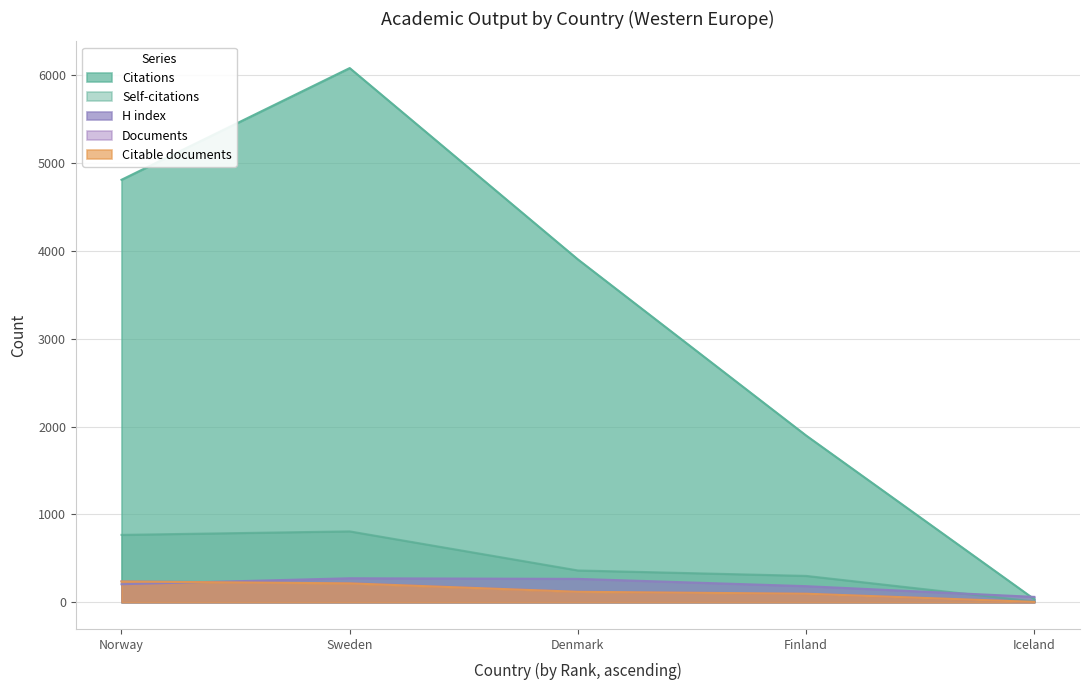

Which series changed the most between Finland and Norway?

Citations